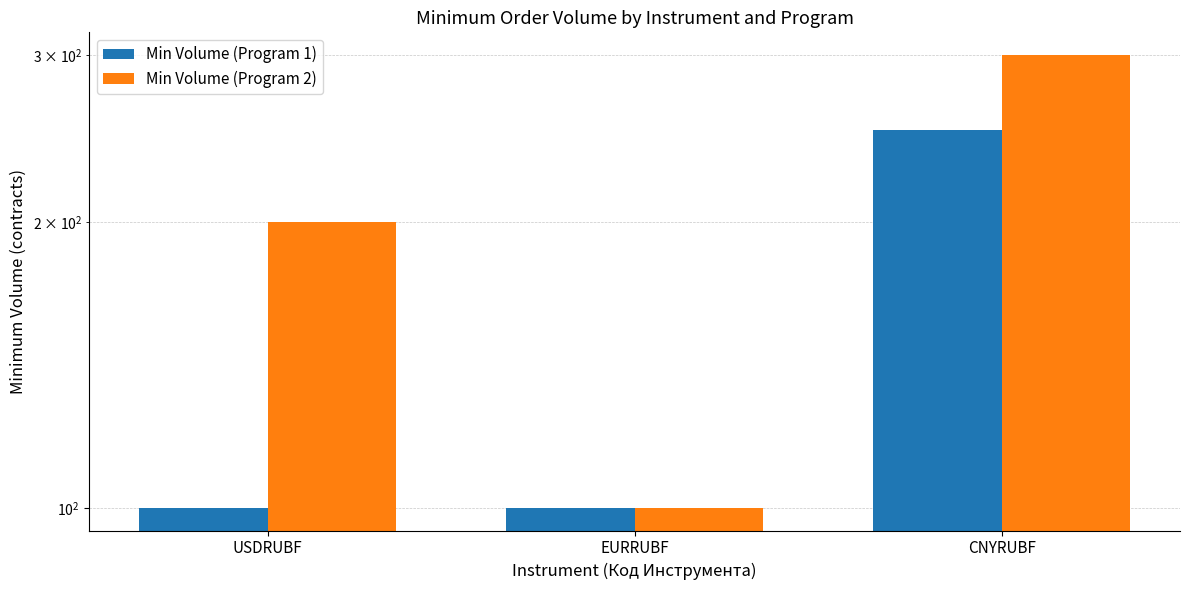

Count the Min Volume (Program 2) values in the range 100 to 300.

3